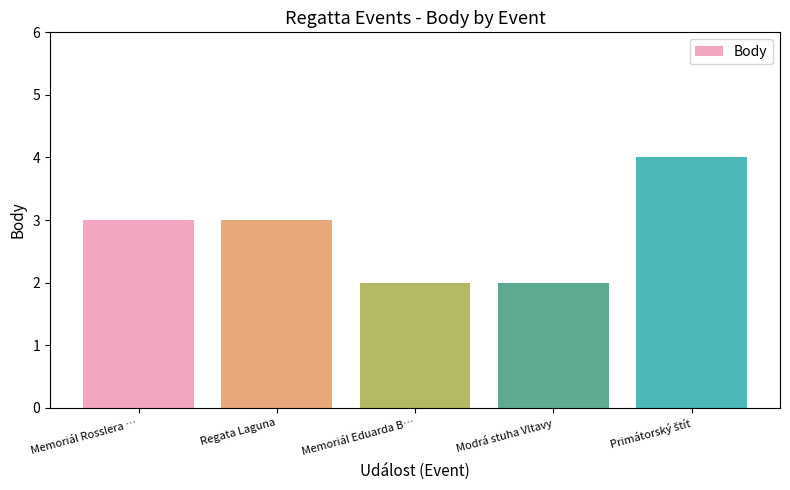

What is the value of the 2nd bar from the left?

3